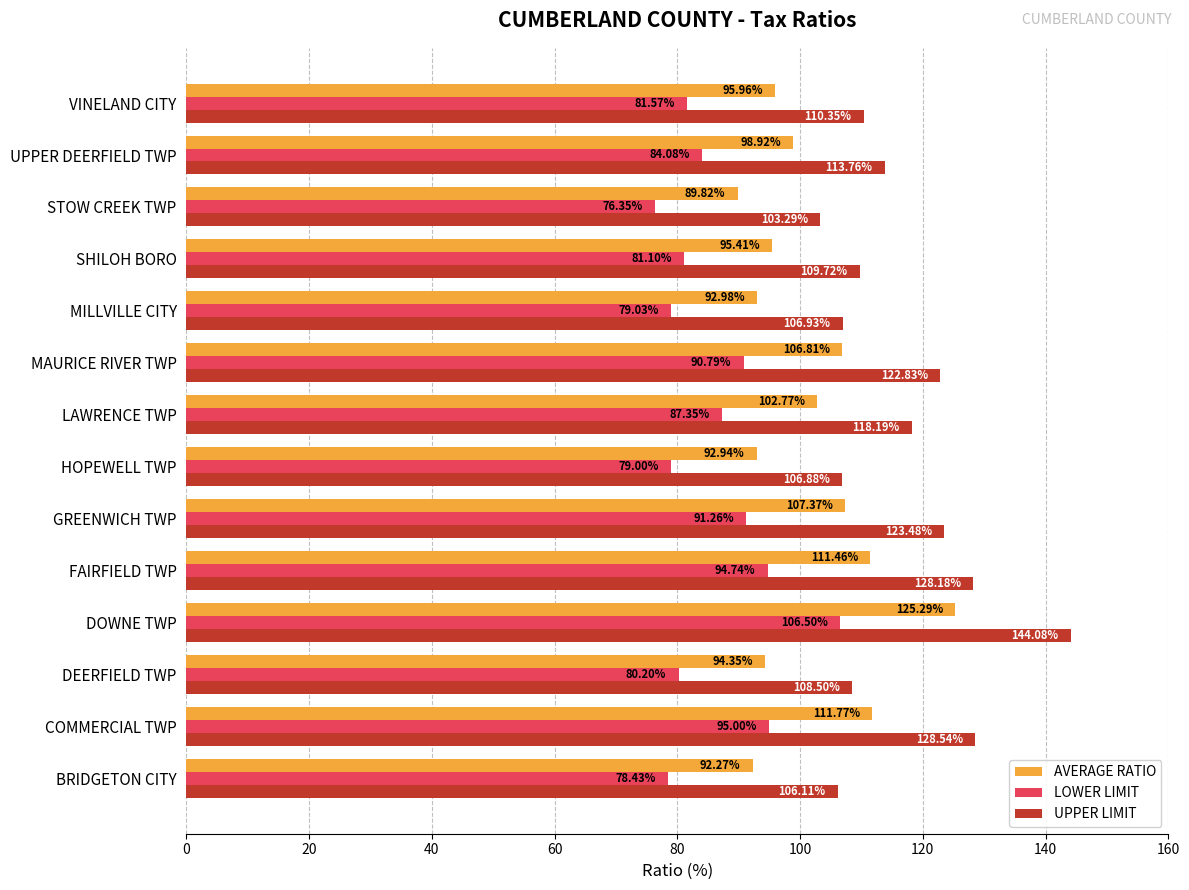

List the series in order of their peak value, lowest first.

LOWER LIMIT, AVERAGE RATIO, UPPER LIMIT